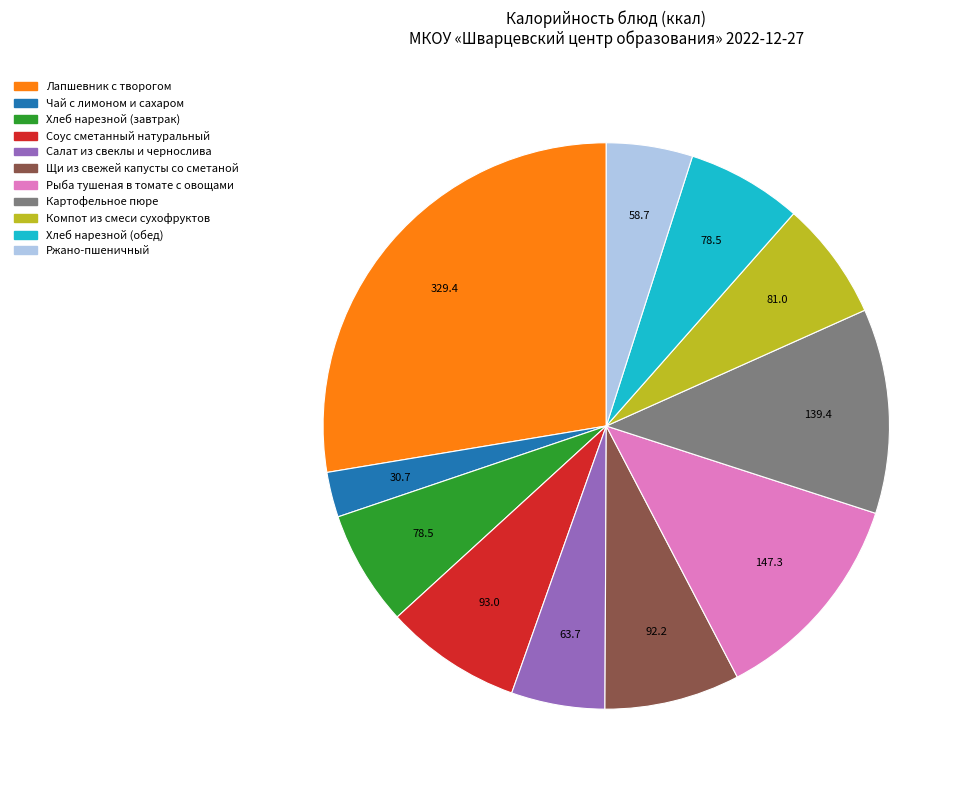

Do Картофельное пюре and Ржано-пшеничный together represent more than half of the pie?

No